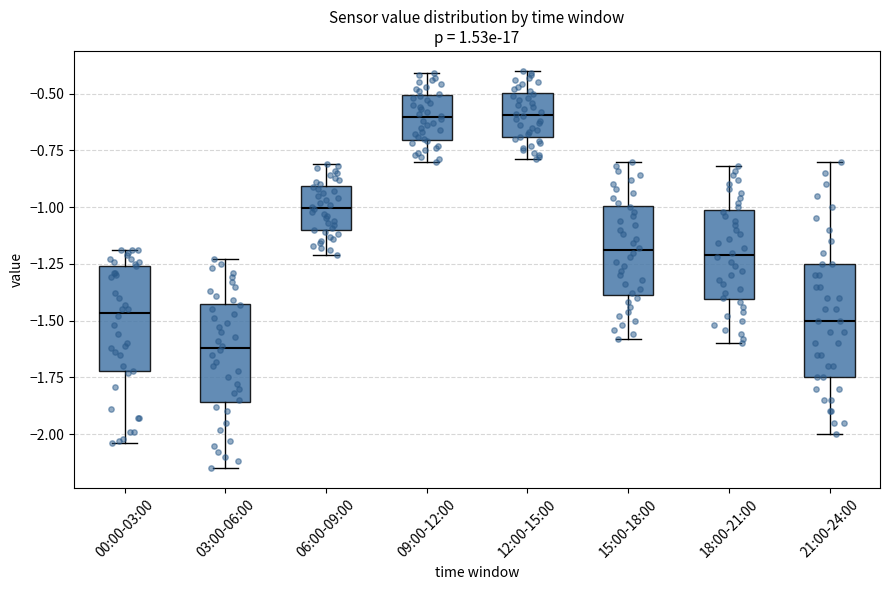

Where is the lower edge of the box for 12:00-15:00 on the y-axis? The values are not printed on the chart, so give them approximately, as read against the axis.

-0.70